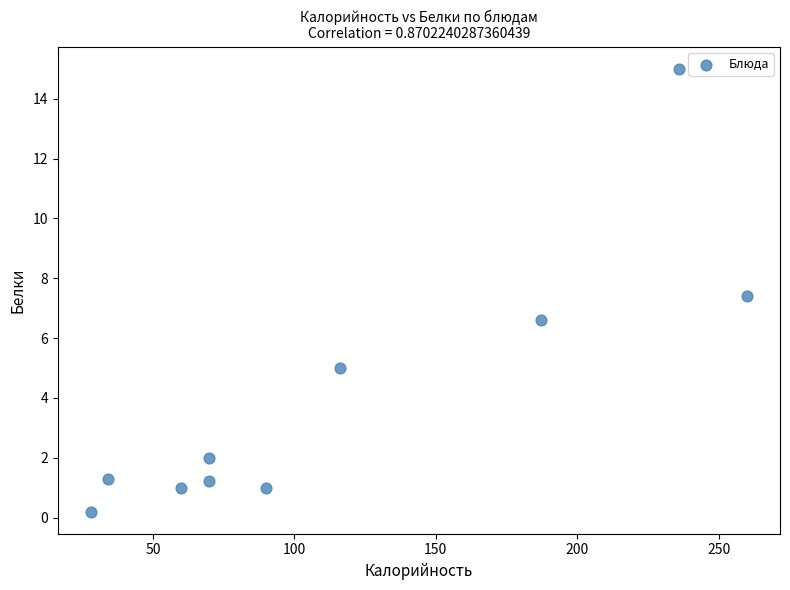

What is the range of Y values (max minus min)?

14.8